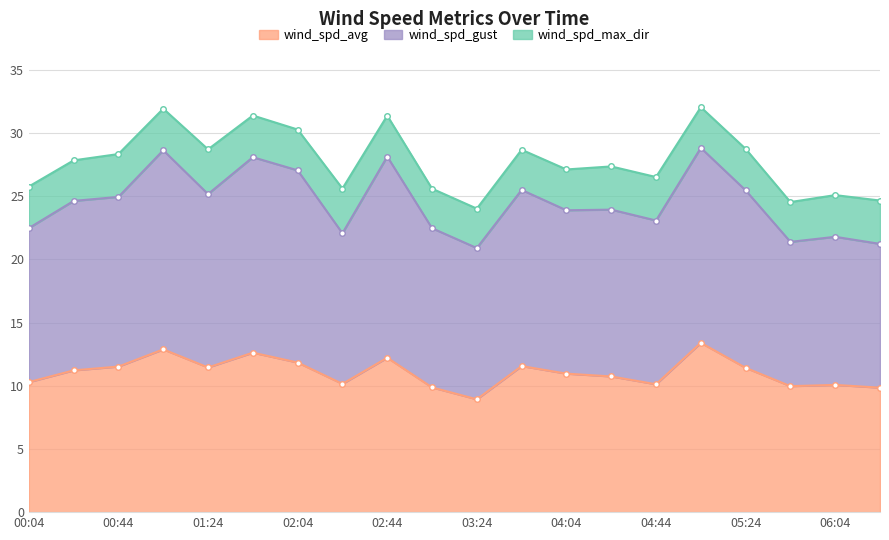

Which label corresponds to the largest value in the chart?

05:04